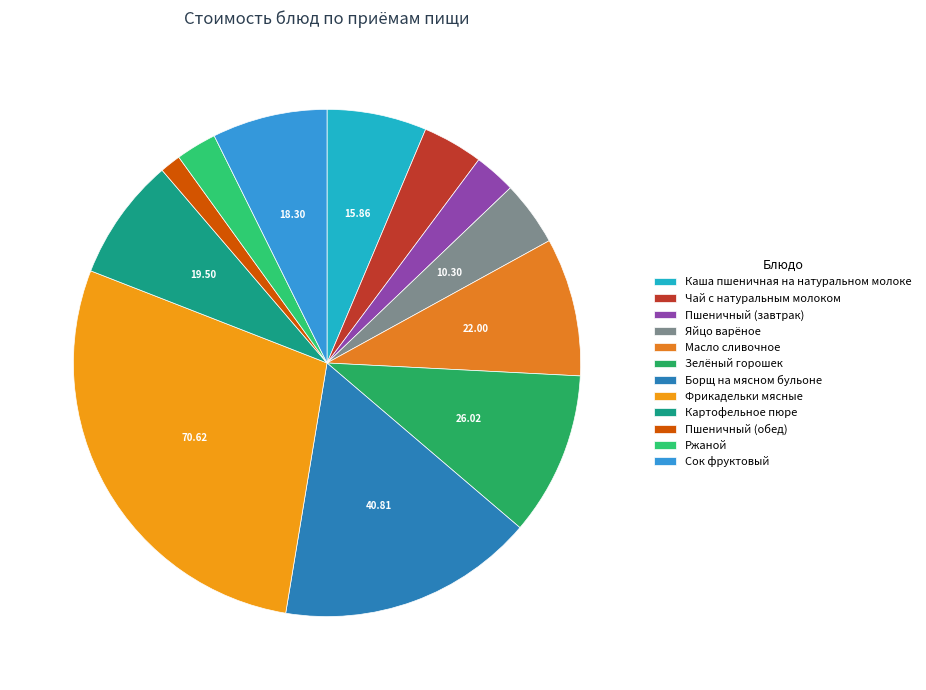

True or false: Каша пшеничная на натуральном молоке accounts for 1% of the total.

False